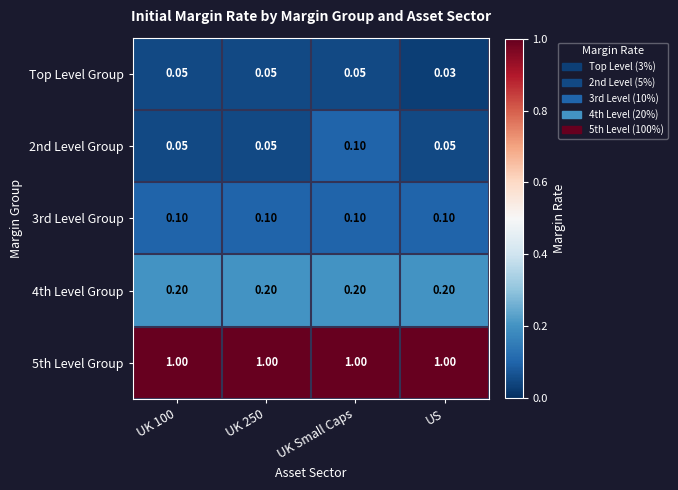

Which series has the largest total across all categories?

5th Level Group